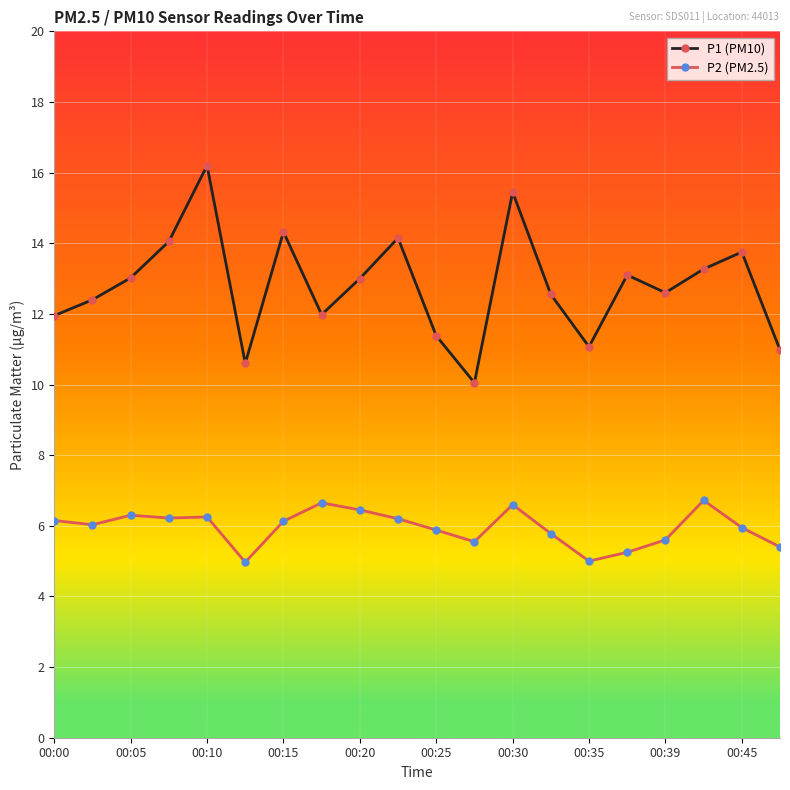

True or false: P1 (PM10) and P2 (PM2.5) cross at least once.

False